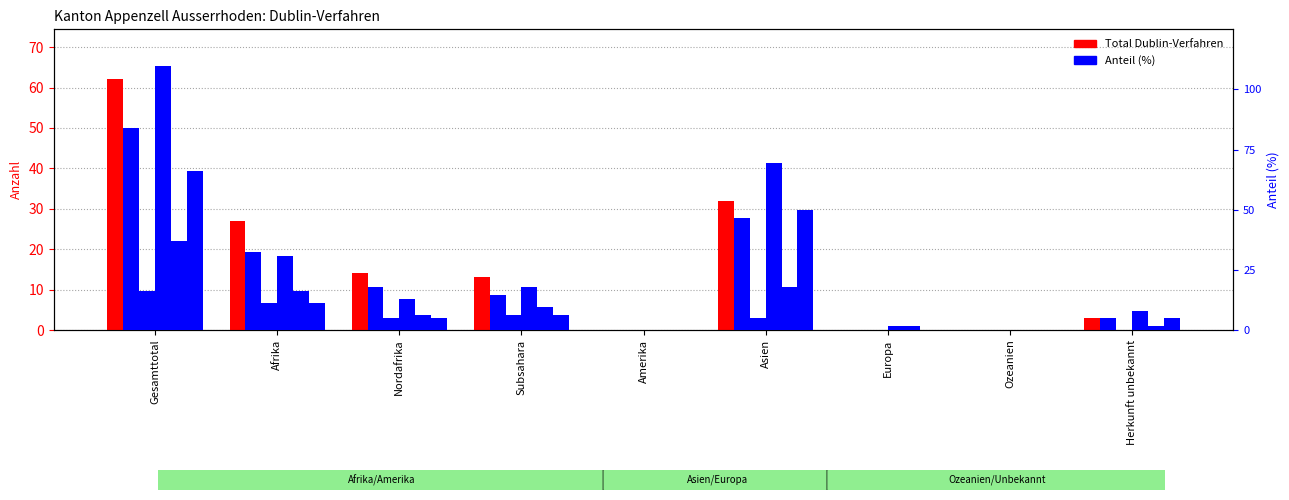

Reading left to right, what are all the values shown in this chart?

Total Dublin-Verfahren: 62.0	27.0	14.0	13.0	0.0	32.0	0.0	0.0	3.0
Out-Verfahren: 83.9	32.3	17.7	14.5	0.0	46.8	0.0	0.0	4.8
In-Verfahren: 16.1	11.3	4.8	6.5	0.0	4.8	0.0	0.0	0.0
Total Erledigungen: 109.7	30.6	12.9	17.7	0.0	69.4	1.6	0.0	8.1
Zustimmungen: 37.1	16.1	6.5	9.7	0.0	17.7	1.6	0.0	1.6
Ablehnungen: 66.1	11.3	4.8	6.5	0.0	50.0	0.0	0.0	4.8